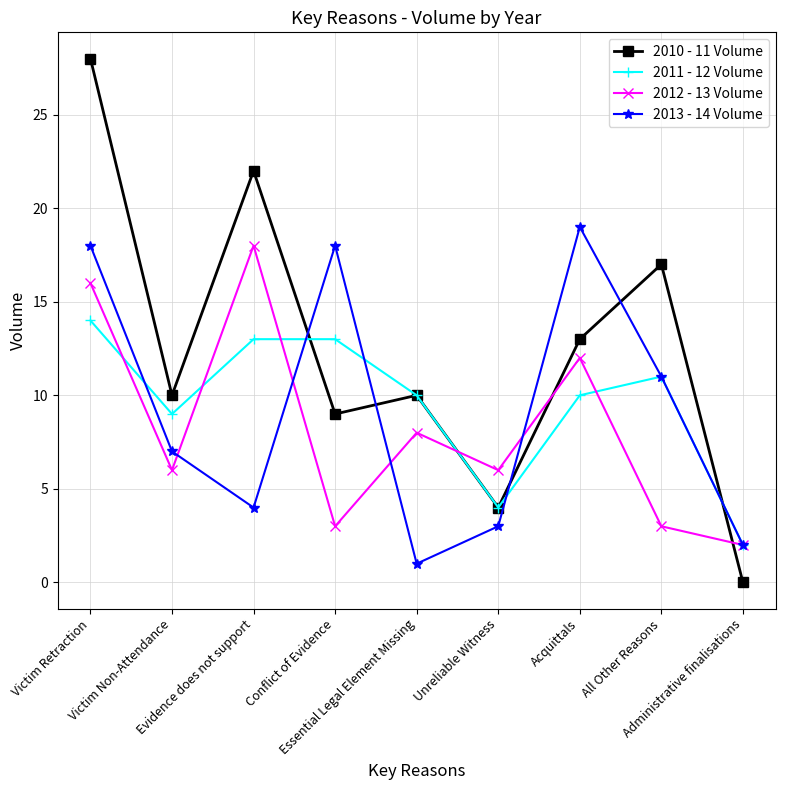

Which series has the widest spread of values?

2010 - 11 Volume